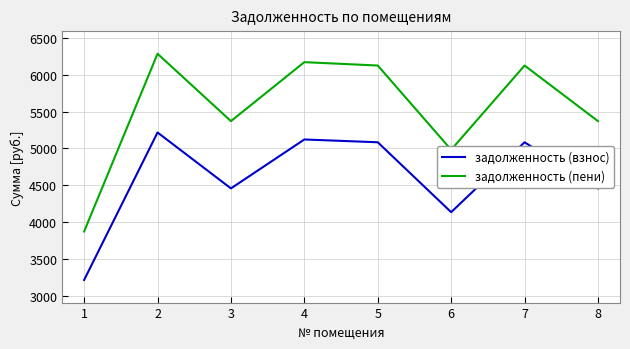

Which category has the lowest value in the задолженность (пени) series?

1